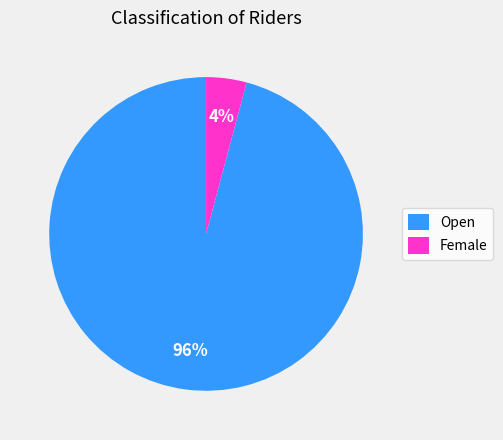

Which slice is the smallest?

Female